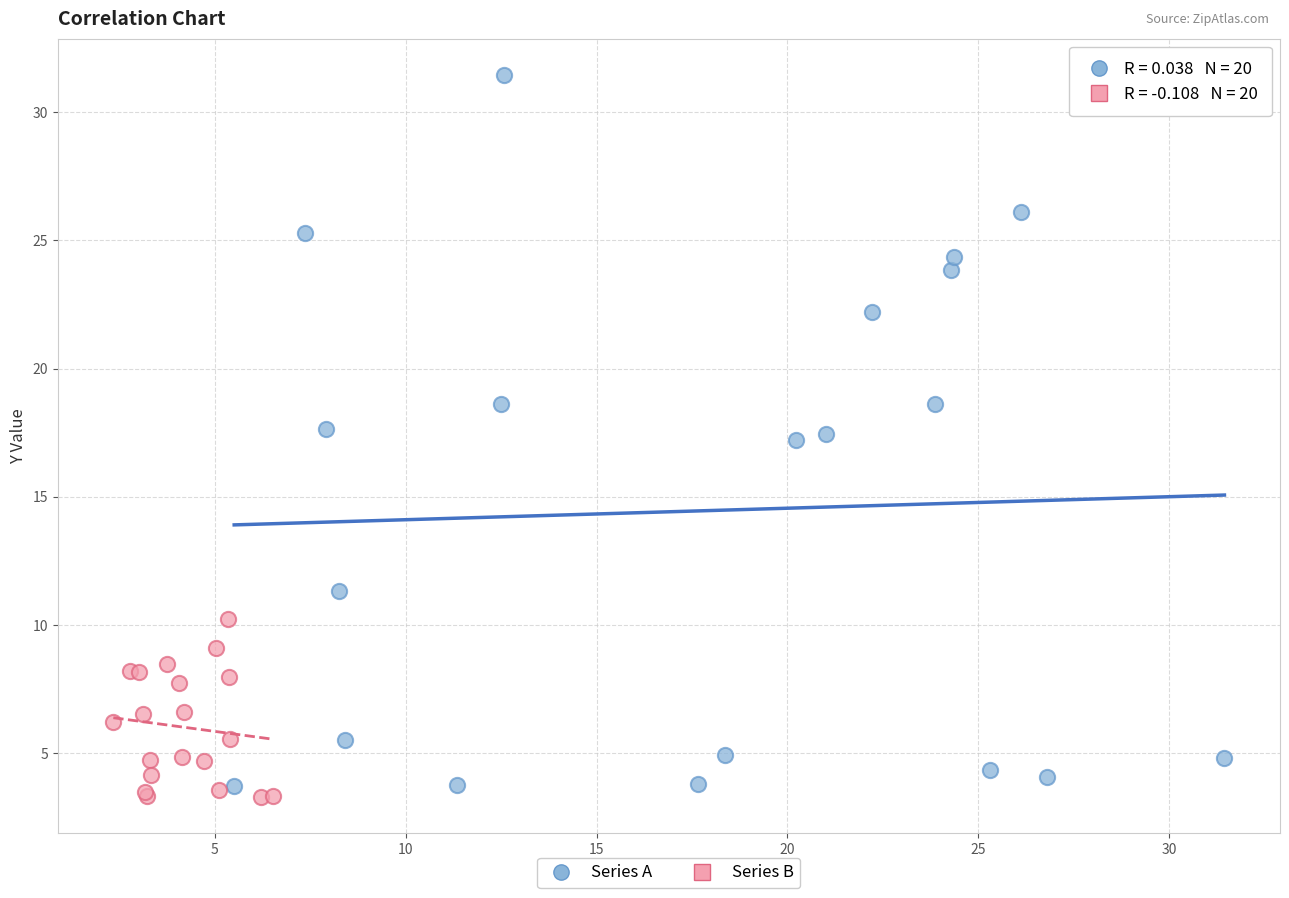

Which series has the largest Y range (max minus min)?

Series A